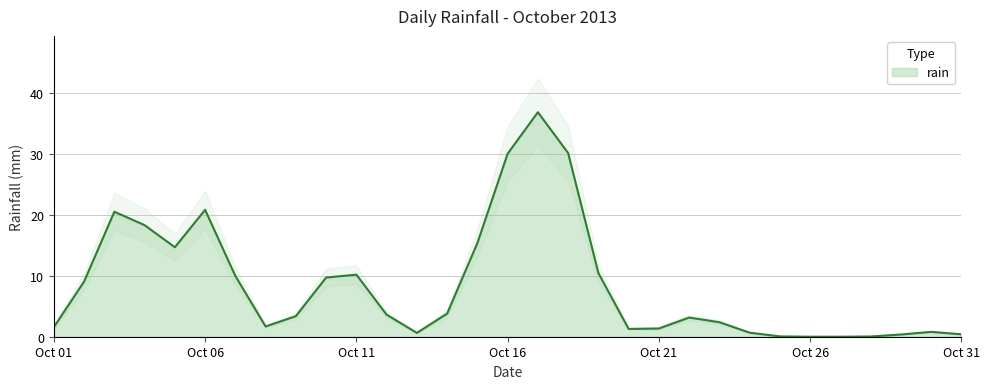

What is the highest value of the rain series?

36.9